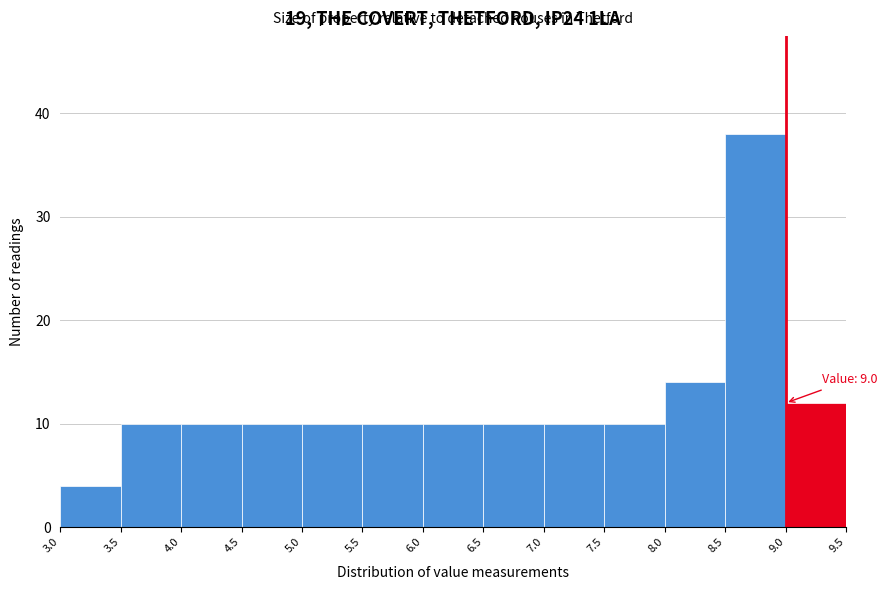

Which range on the x-axis has the tallest bar?

8.5 to 9.0